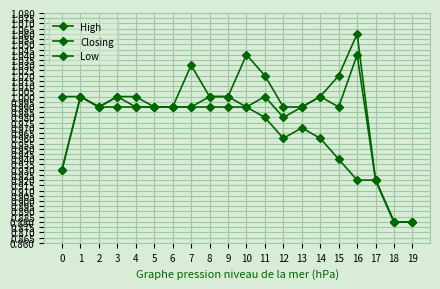

How many distinct data groups are displayed?

3